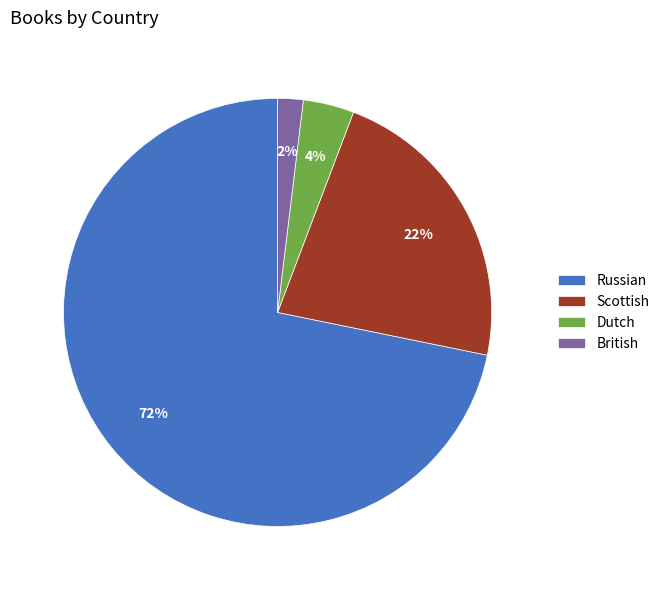

Do Scottish and Russian together represent more than half of the pie?

Yes